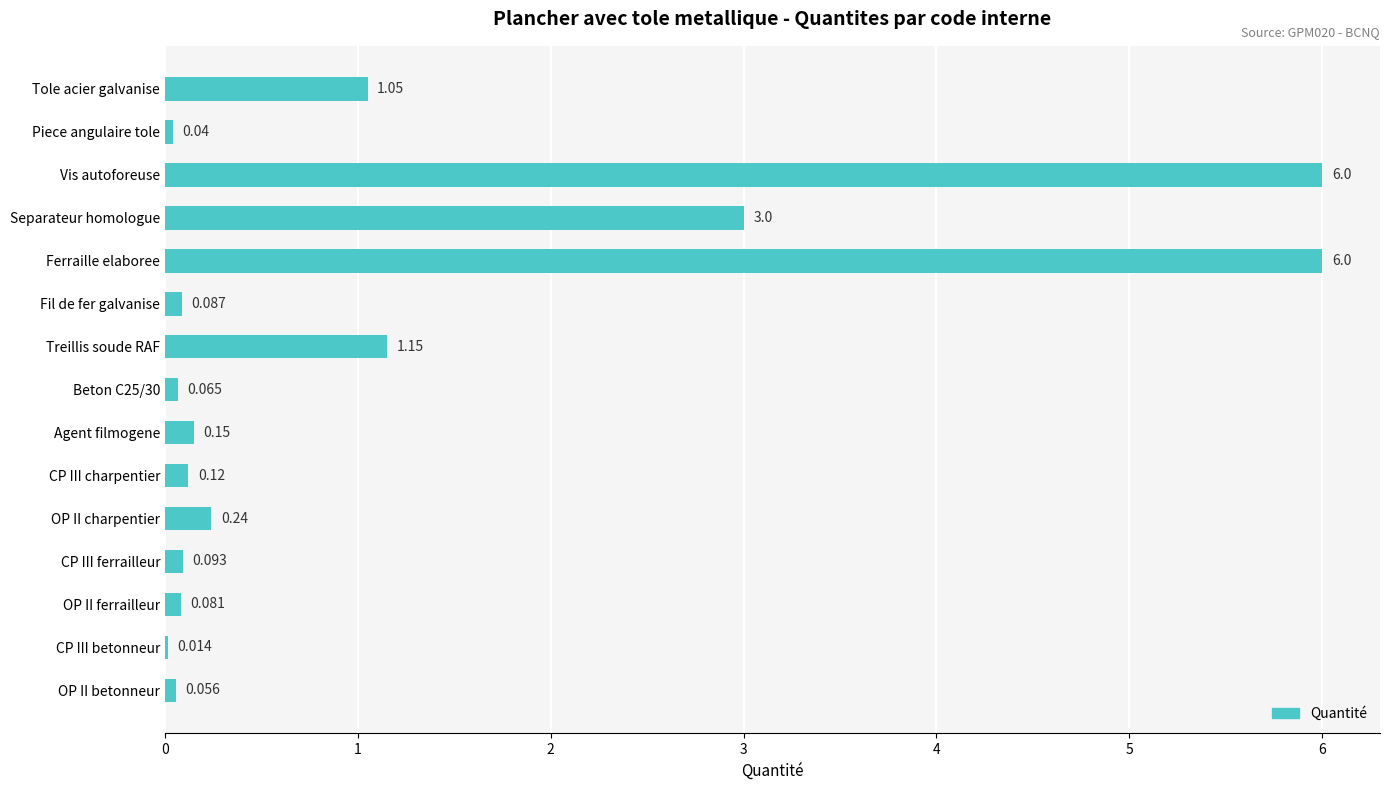

Where is the data nearest to the value 3?

Separateur homologue